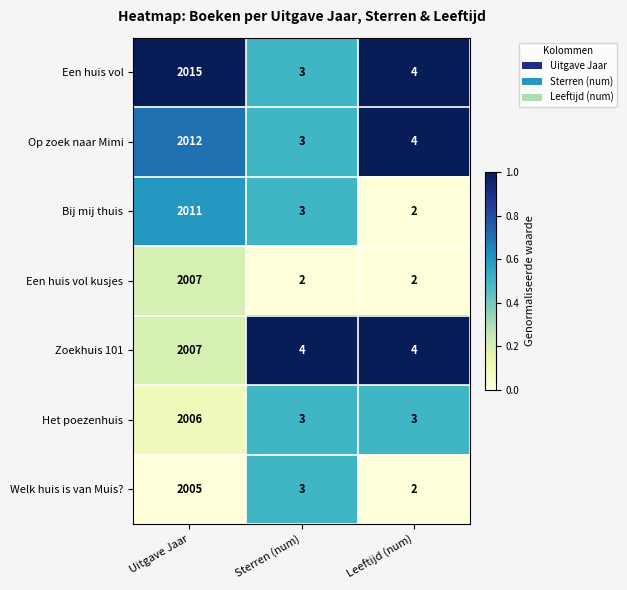

What is the spread (max minus min) of values at Uitgave Jaar?

10